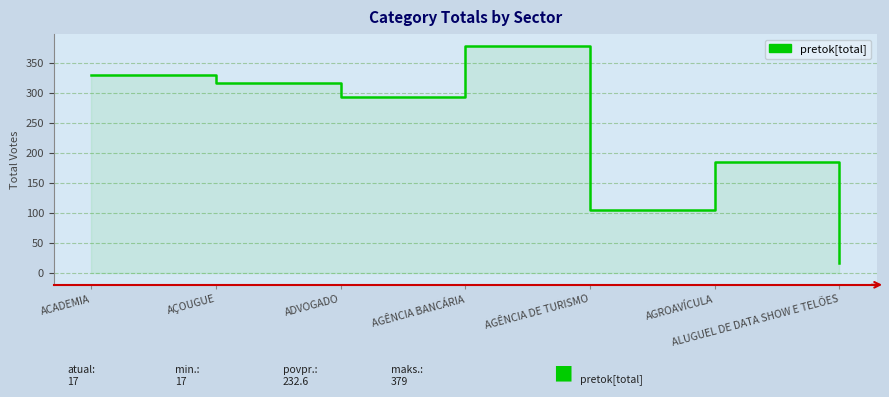

At which category does the data reach its first local valley?

ADVOGADO